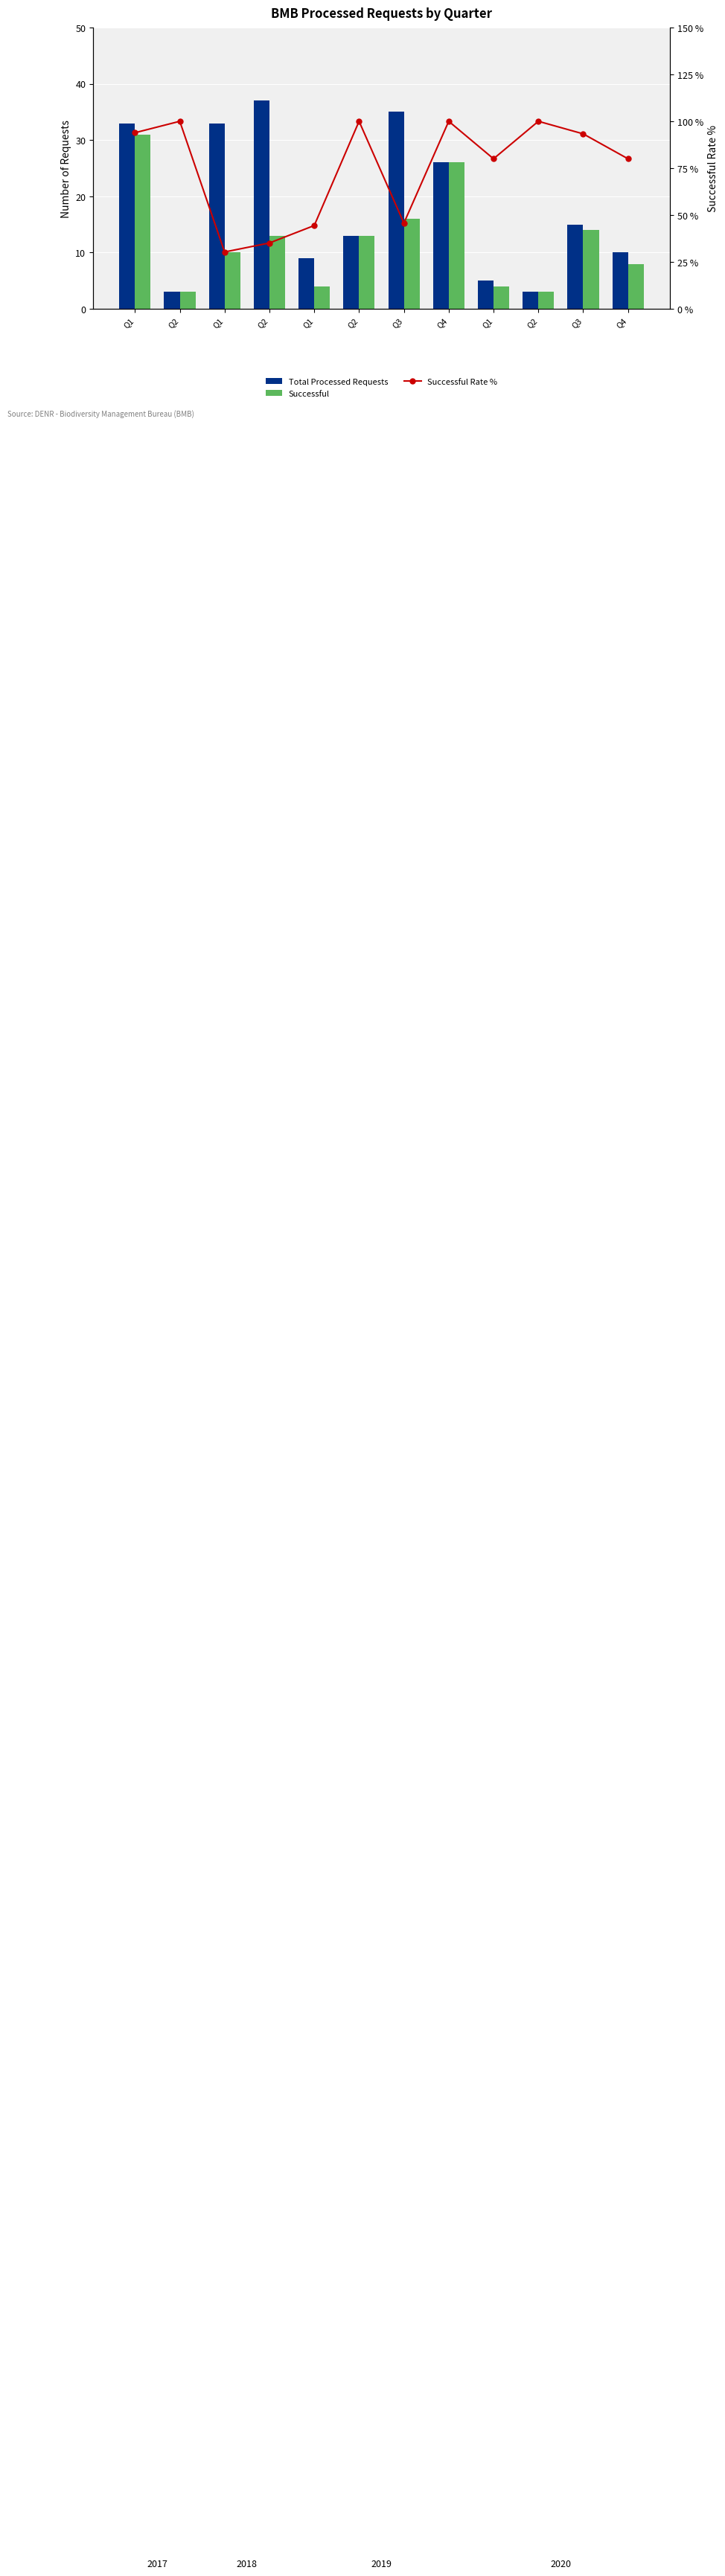

Between Q3 and Q4, which series saw the biggest shift?

Successful Rate %